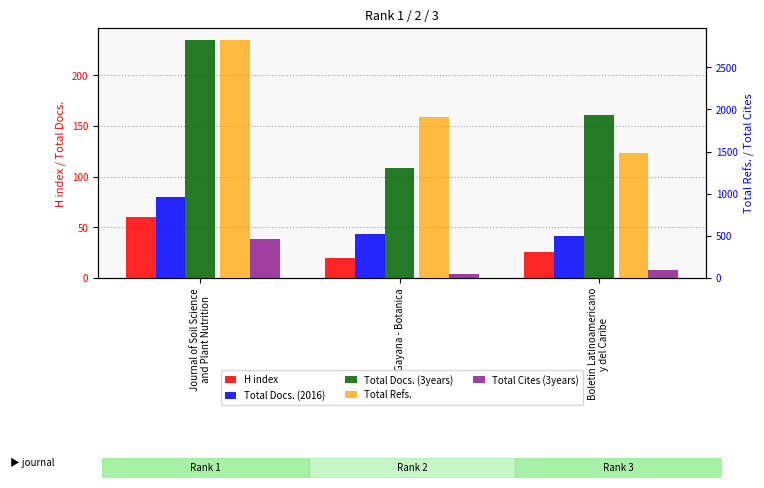

What is the difference between the maximum and minimum values in the Total Refs. series?

1342